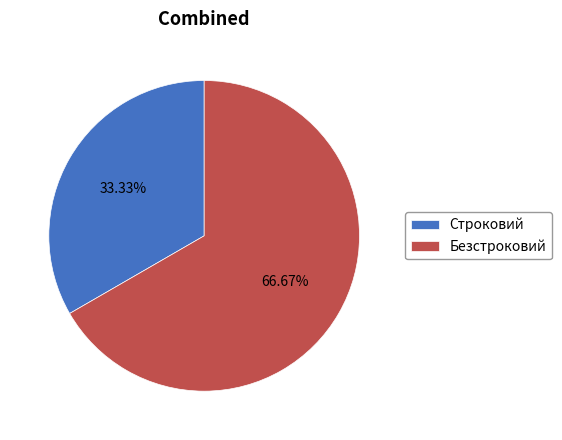

The Безстроковий slice represents 67% of the pie. True or false?

True